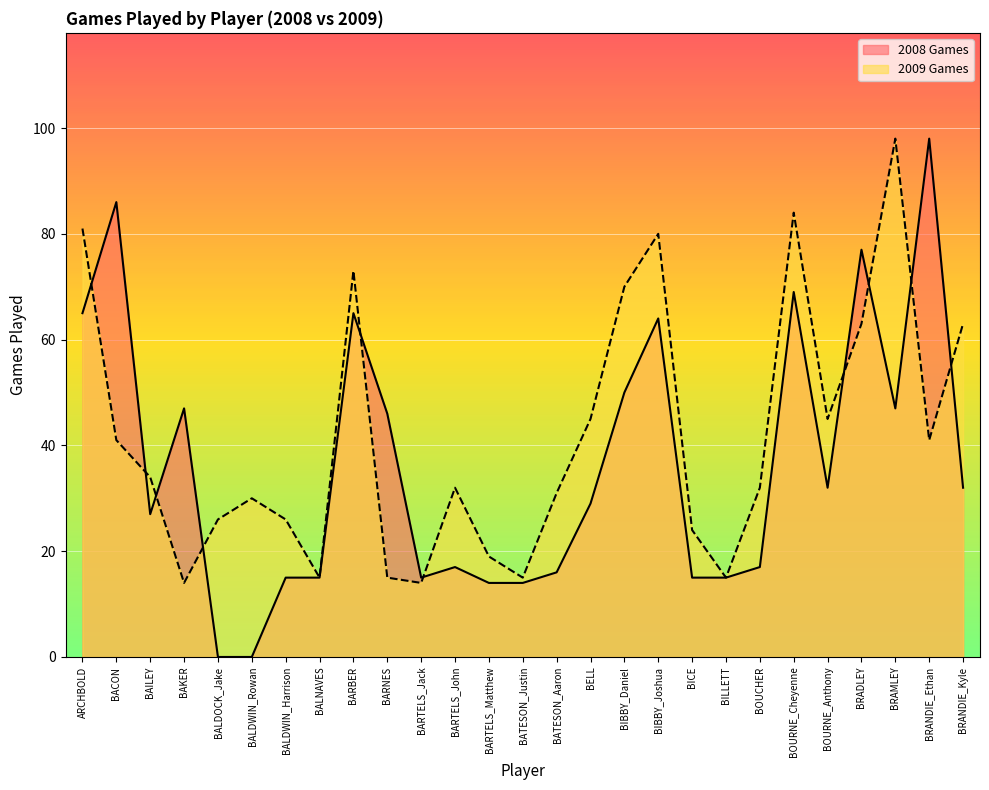

Between which two adjacent categories do 2009 Games and 2008 Games first intersect?

ARCHBOLD and BACON